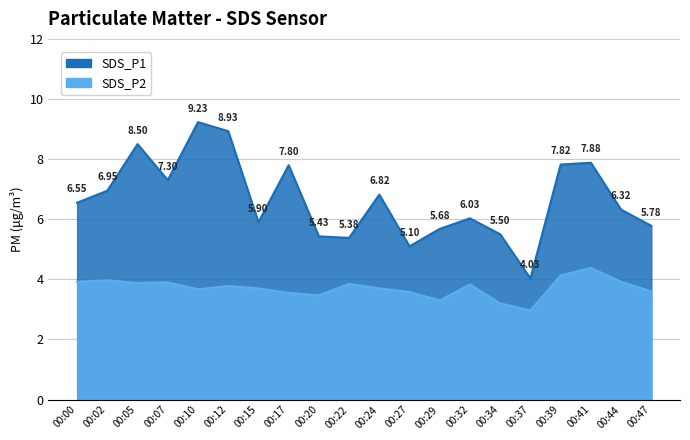

Is the value of SDS_P2 at 00:02 greater than the value of SDS_P1 at 00:22?

No